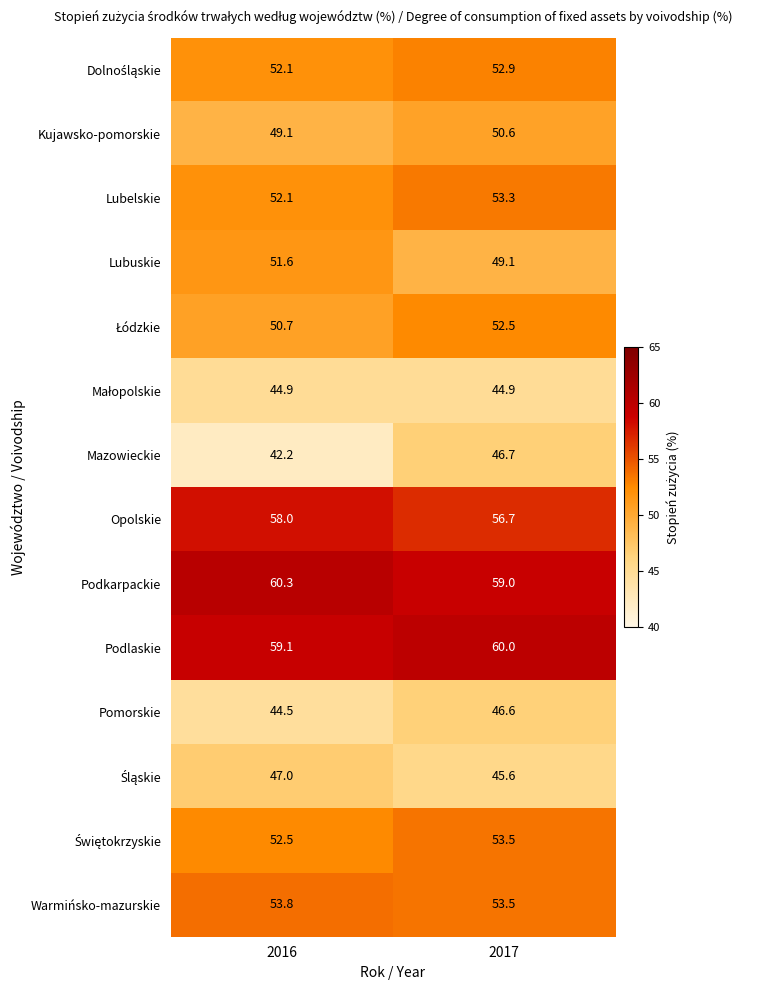

At which category is the sum across all series the highest?

2017